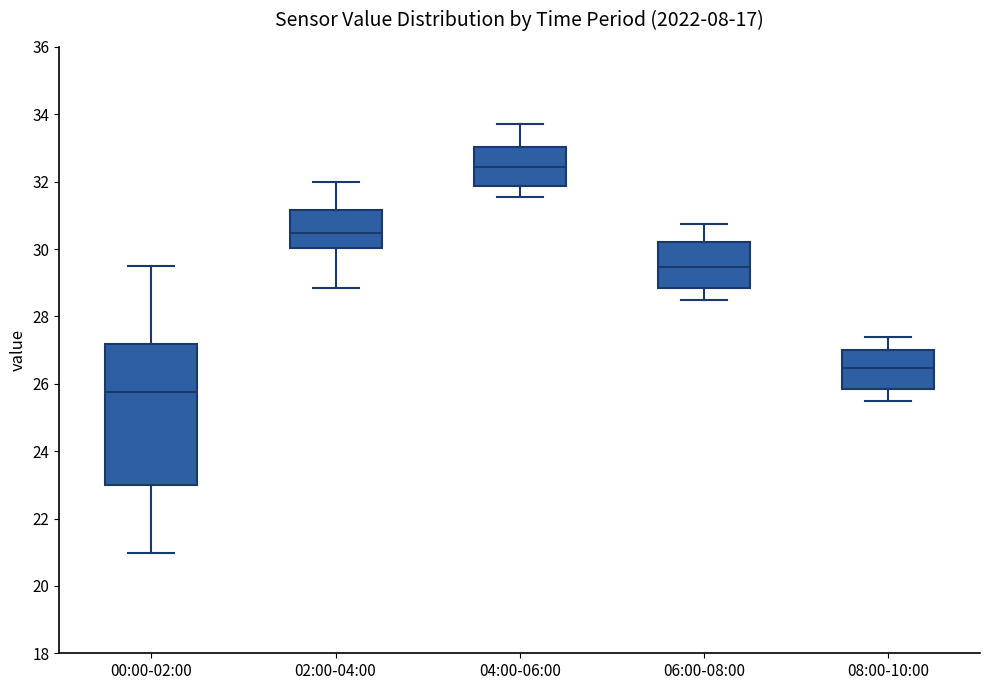

Comparing the boxes themselves (not the whiskers), which one is the tallest?

00:00-02:00